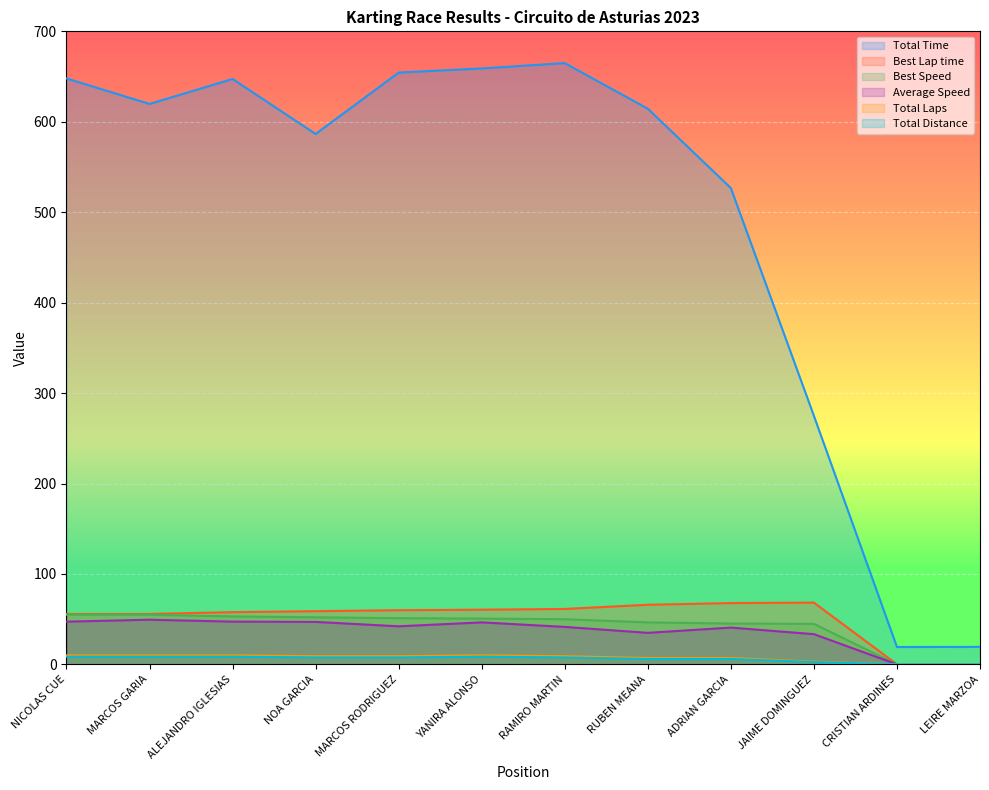

What is the approximate value of Total Time at ADRIAN GARCIA?

526.7